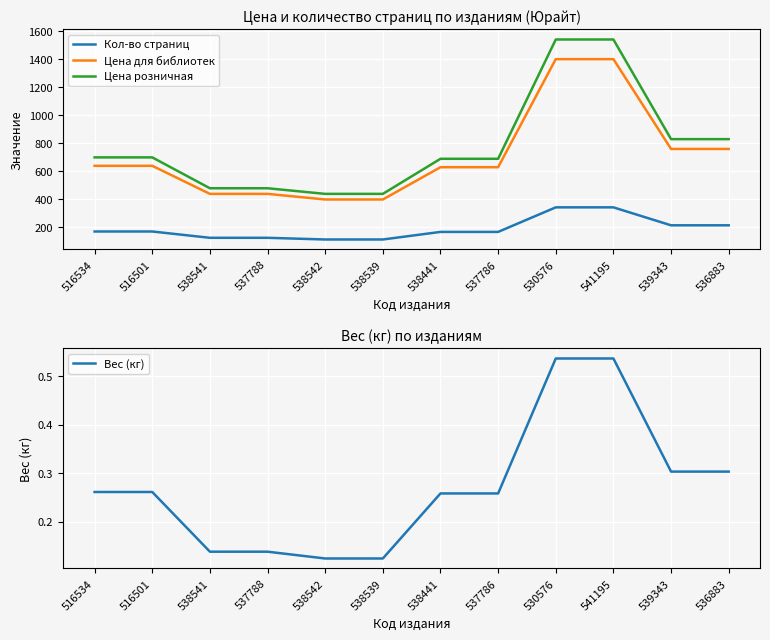

True or false: Цена для библиотек has more than 2 points higher than both neighbors.

False